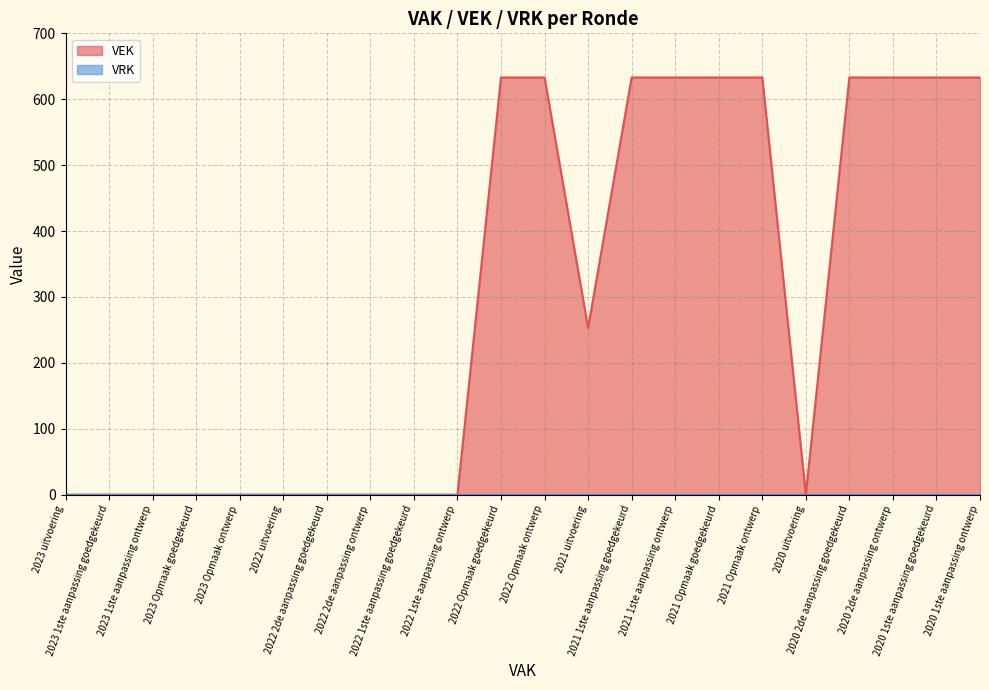

What position from the right is 2022 Opmaak ontwerp?

11